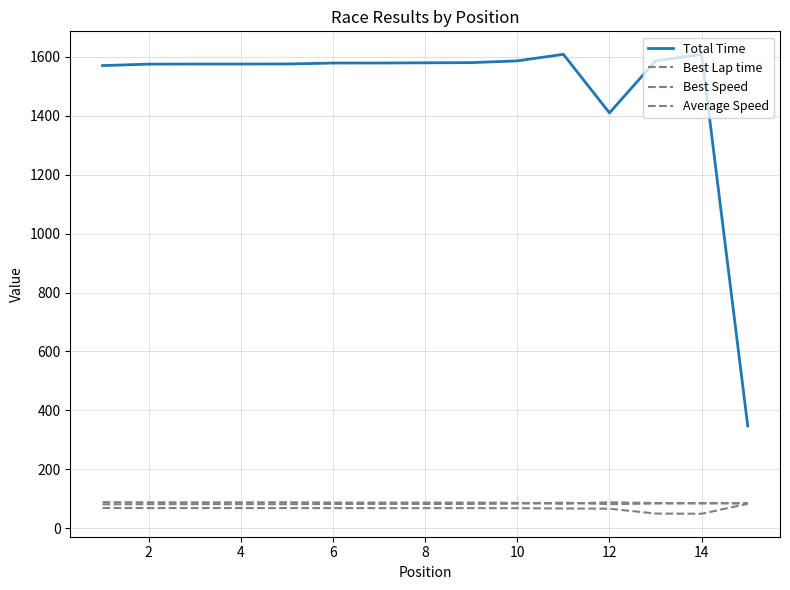

At which label does Best Lap time reach its peak?

10